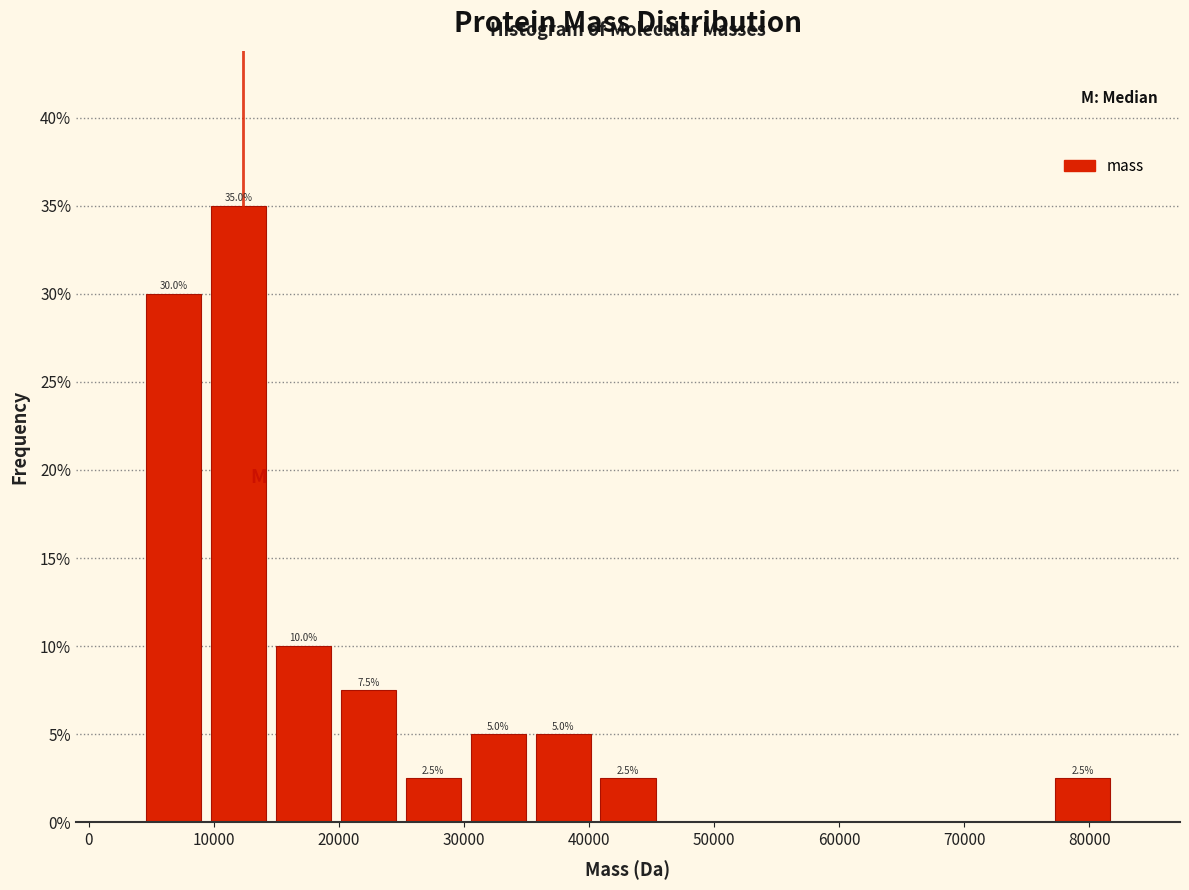

Which range on the x-axis has the tallest bar?

9000 to 15000